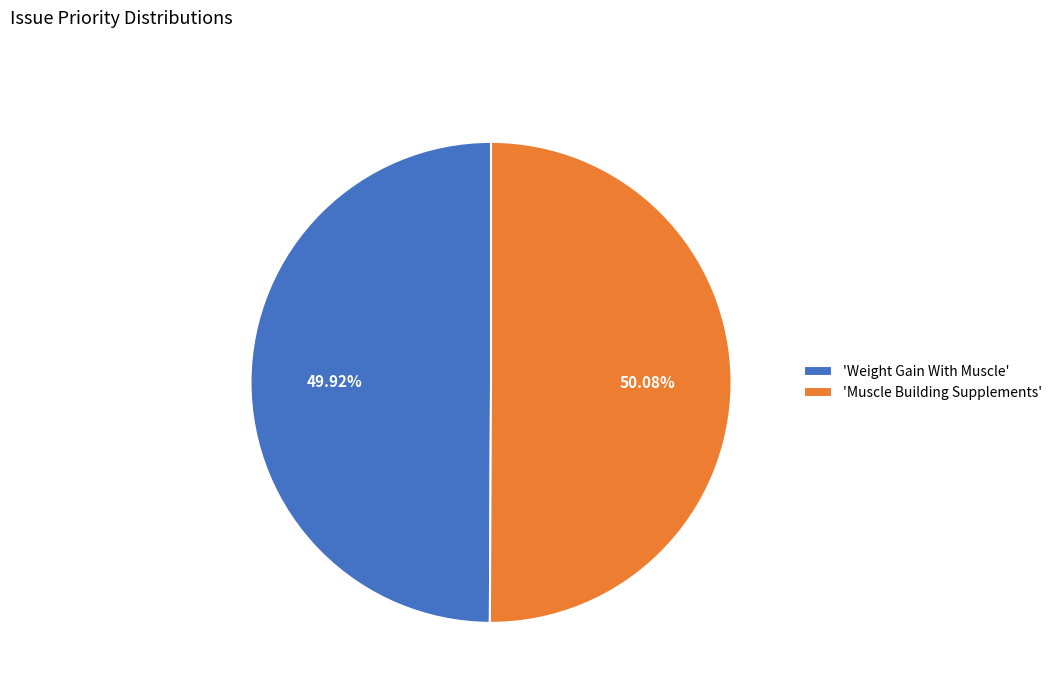

Approximately how many times larger is the value at 'Weight Gain With Muscle' compared to 'Muscle Building Supplements'?

1.0